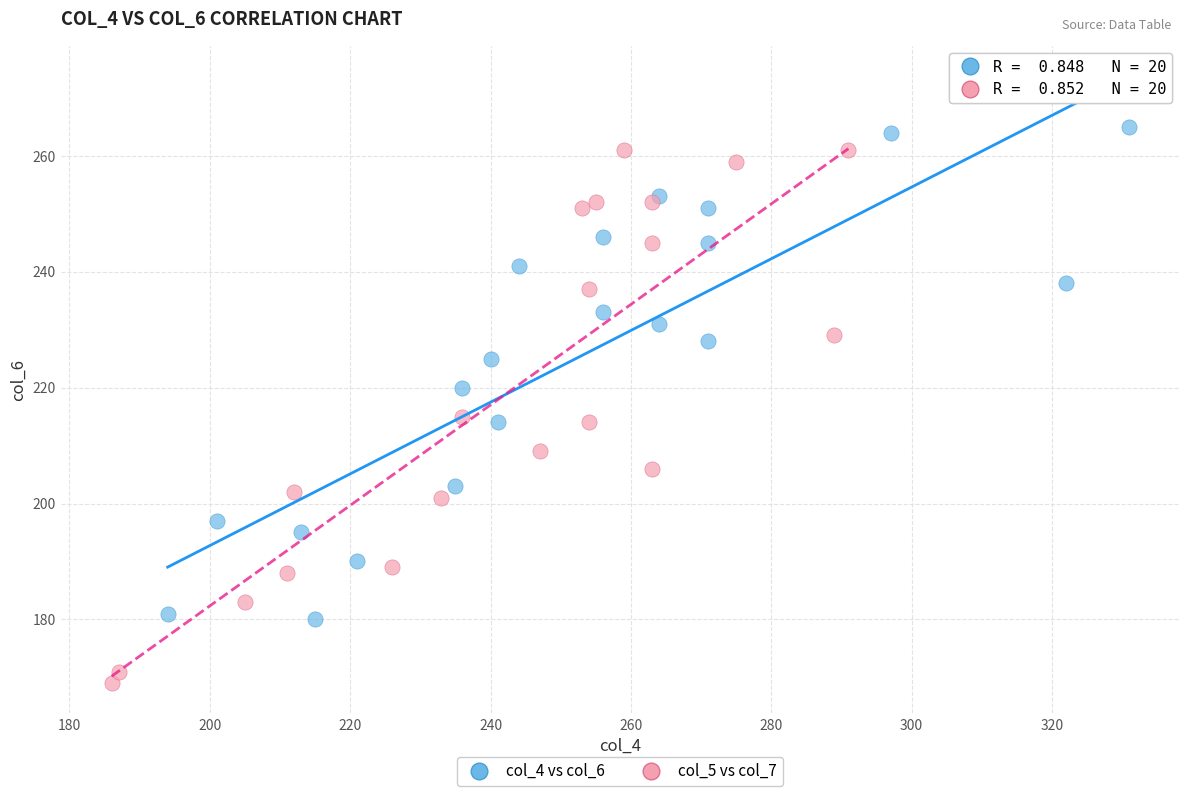

Which series has the widest spread of Y values?

col_5 vs col_7